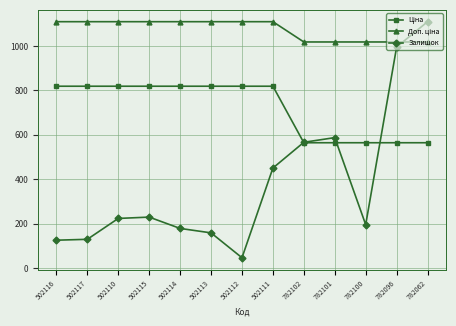

In Залишок, how many points are lower than both neighbors (excluding endpoints)?

2